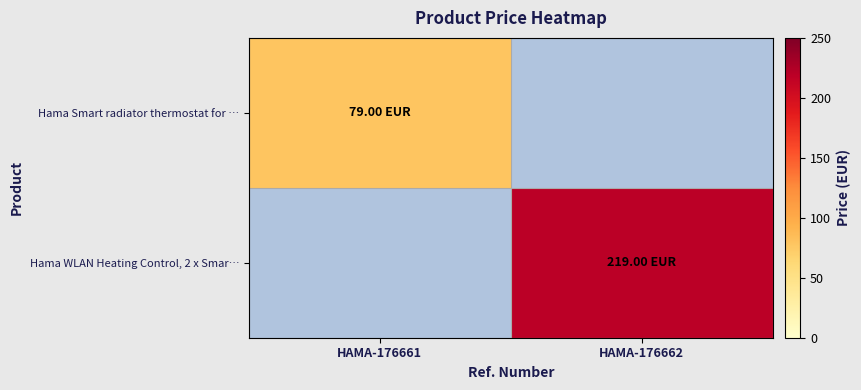

At how many categories does at least one series exceed 174?

1